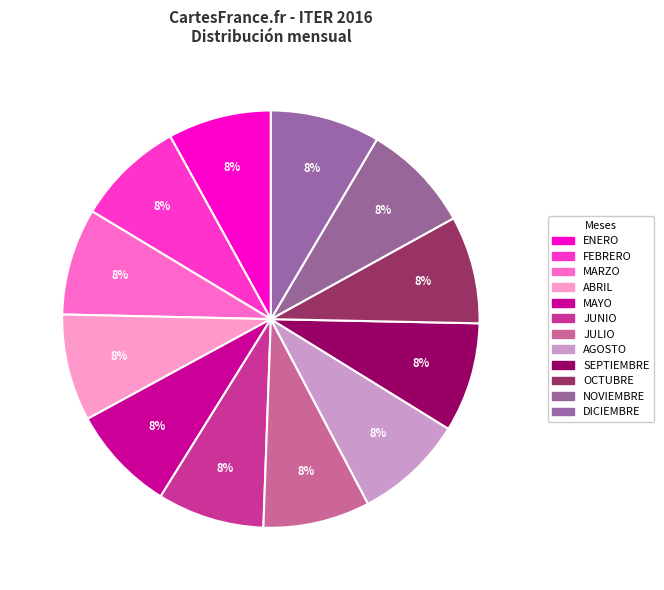

Which has a higher value, JULIO or ENERO?

JULIO